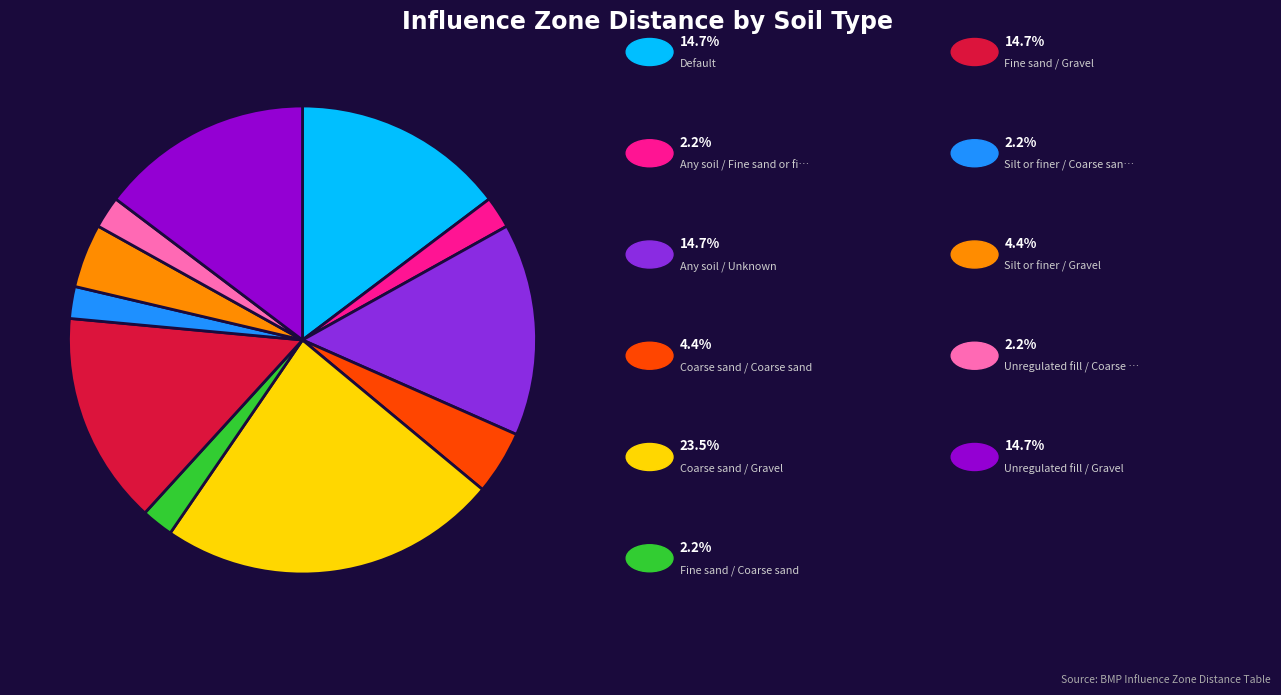

Does any single category account for the majority?

No